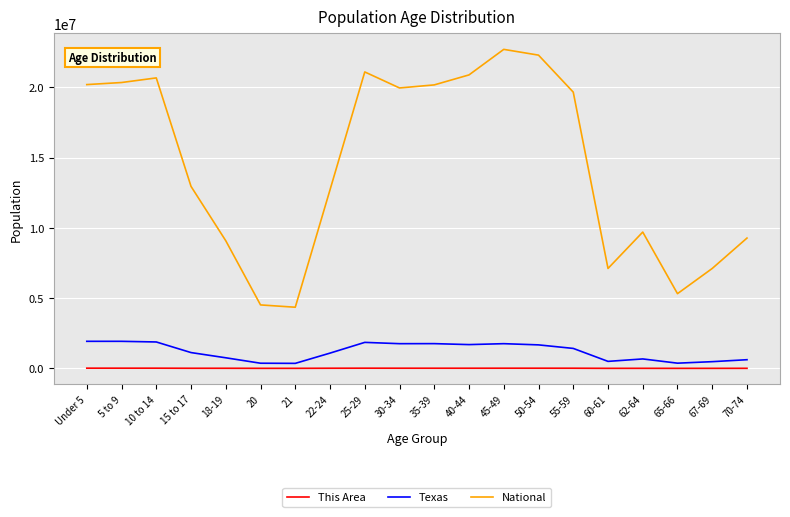

At 15 to 17, list the series in order from smallest to largest.

This Area, Texas, National